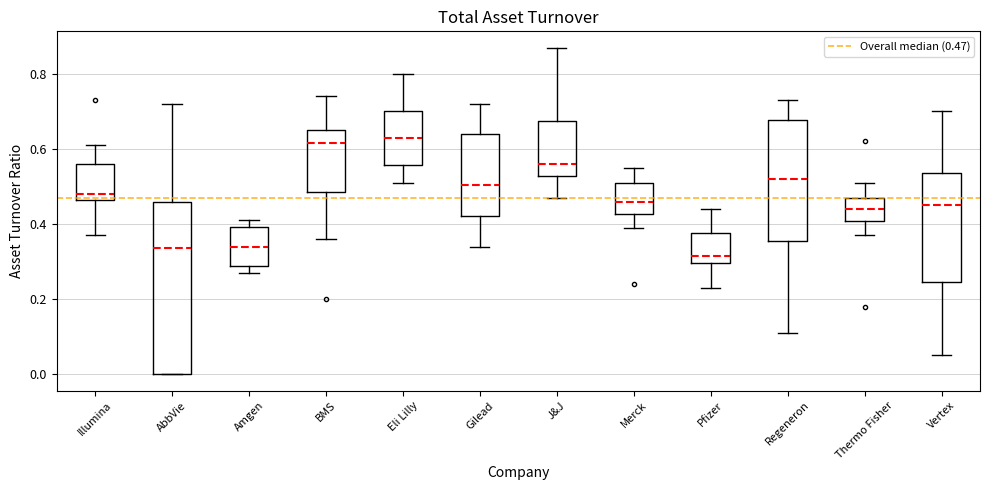

Where is the lower edge of the box for Amgen on the y-axis? The values are not printed on the chart, so give them approximately, as read against the axis.

0.28